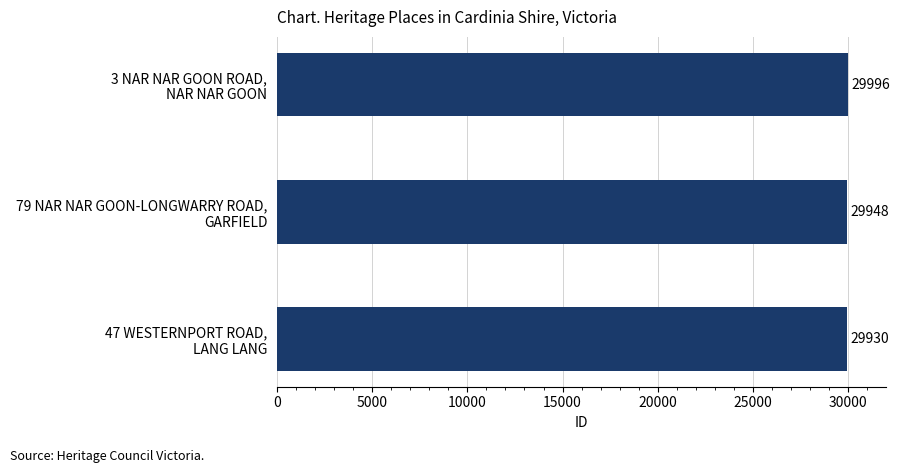

Are the bars grouped side by side (vs. stacked)?

No